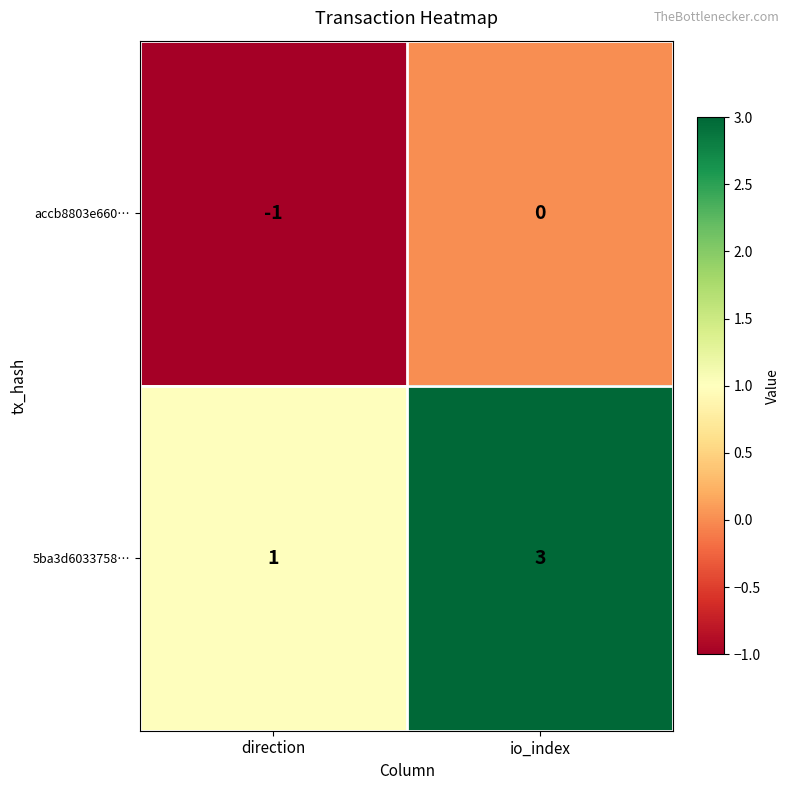

Between direction and io_index, which series saw the biggest shift?

5ba3d6033758…